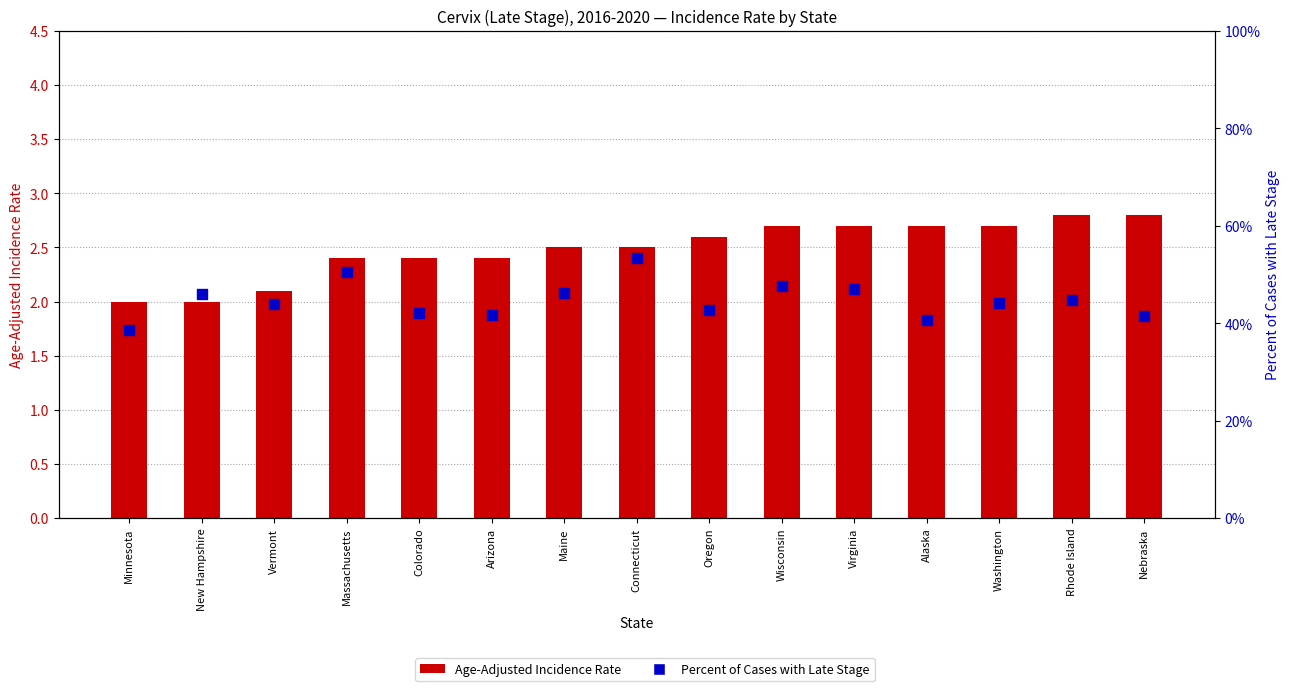

What are all the series names shown in the legend?

Age-Adjusted Incidence Rate, Percent of Cases with Late Stage